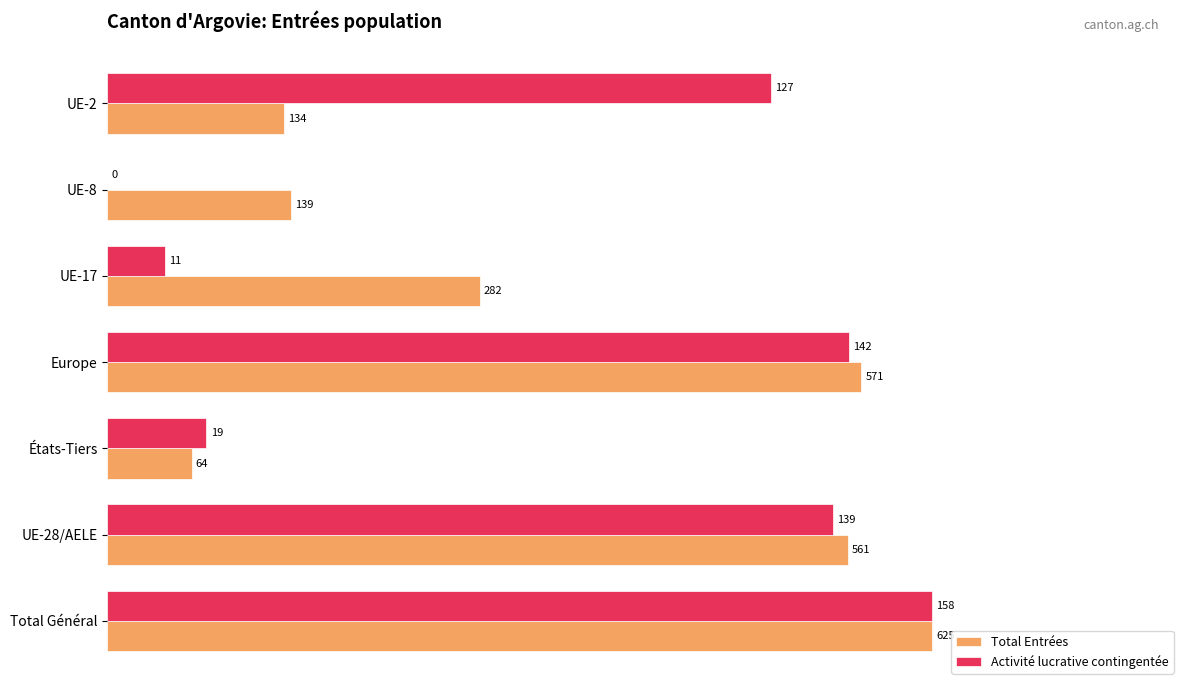

What are all the series names shown in the legend?

Total Entrées, Activité lucrative contingentée